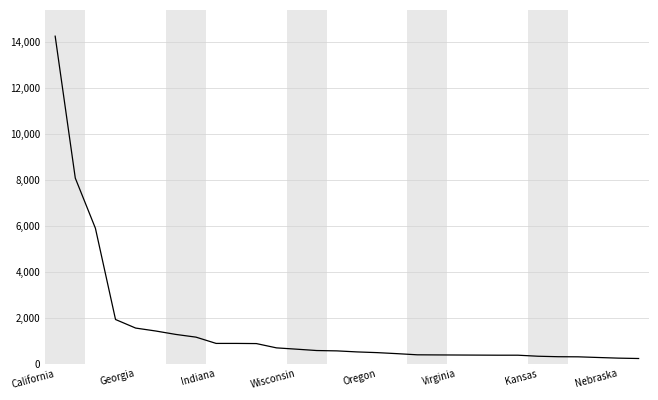

What is the difference between the maximum and minimum values?

14031